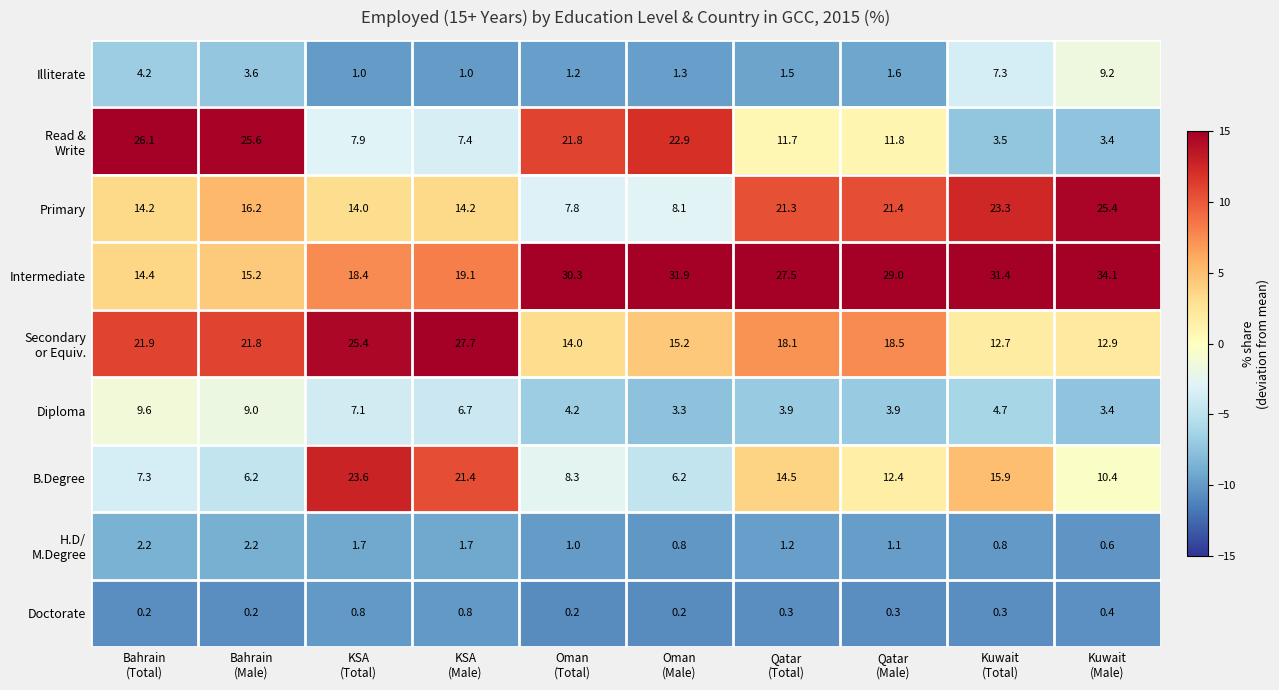

What is the difference between the highest and lowest values at Qatar
(Male)?

28.7